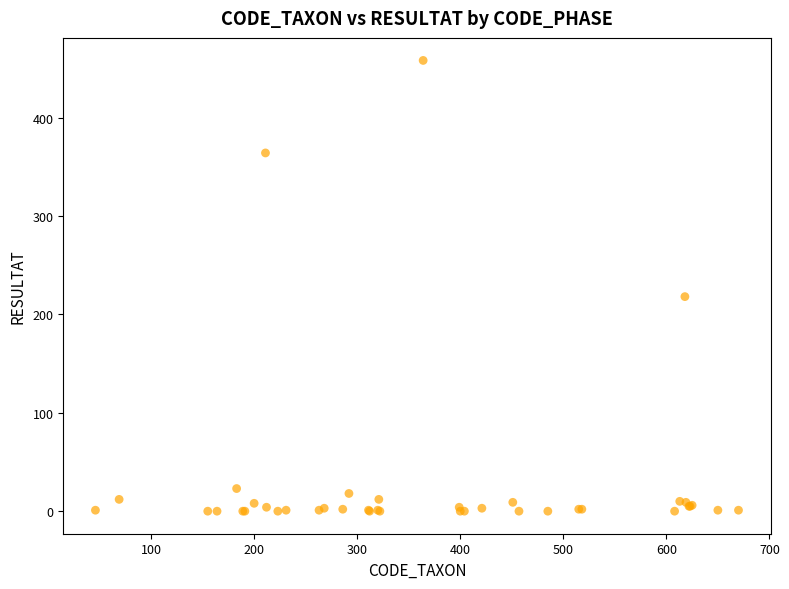

What Y value in the scatter plot is closest to 229?

218